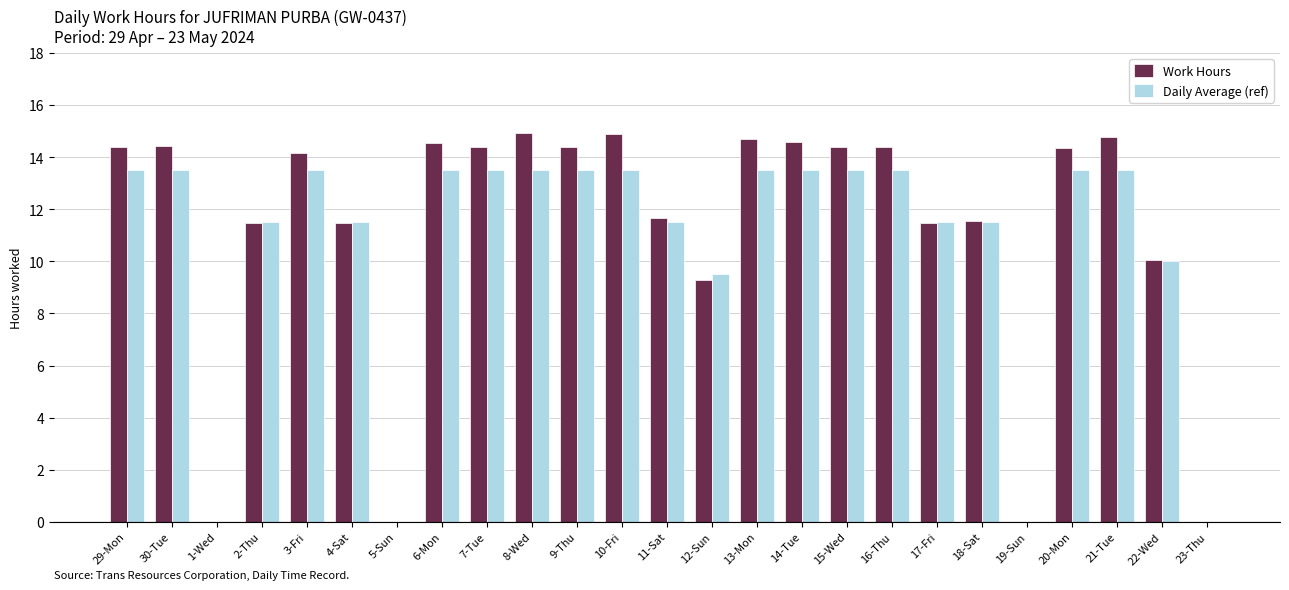

The value of Work Hours at 8-Wed is 14.9. True or false?

True